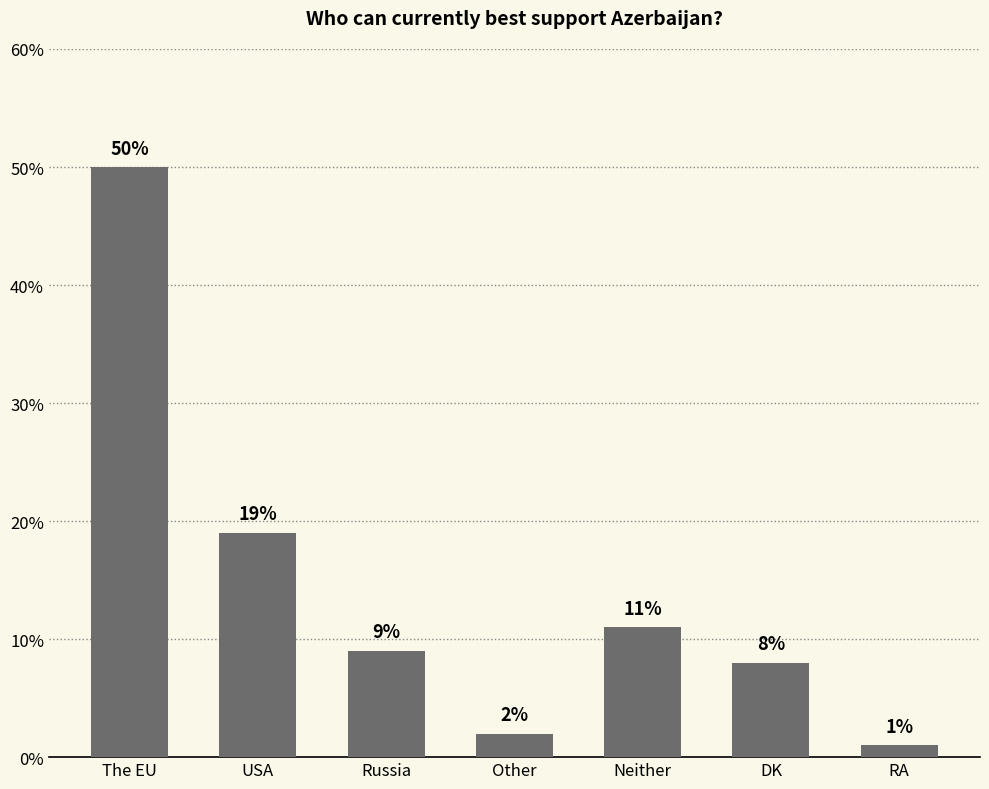

Which has a higher value, Neither or USA?

USA